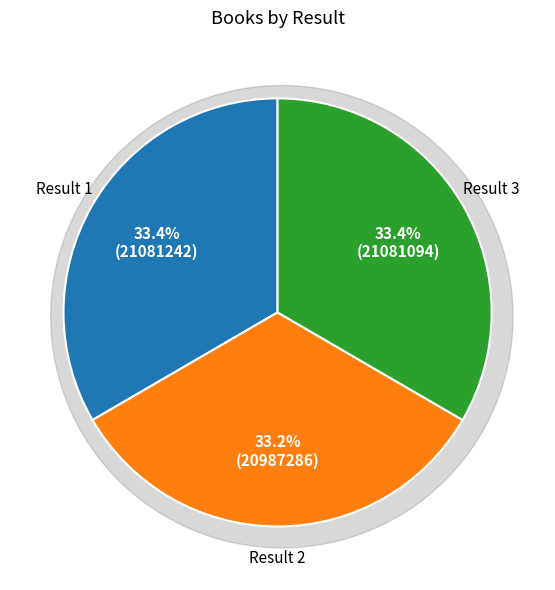

To the nearest percent, what portion does 1 represent?

33%